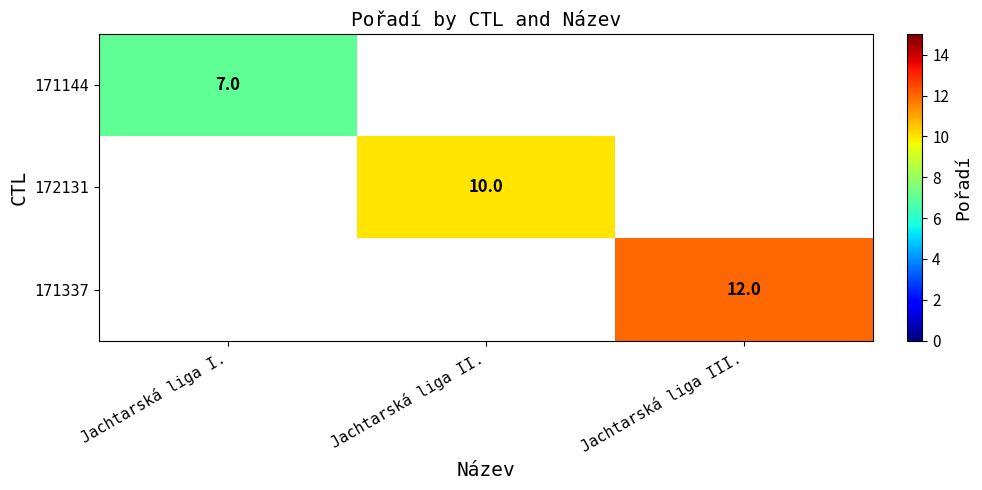

At how many categories does at least one series exceed 9?

2